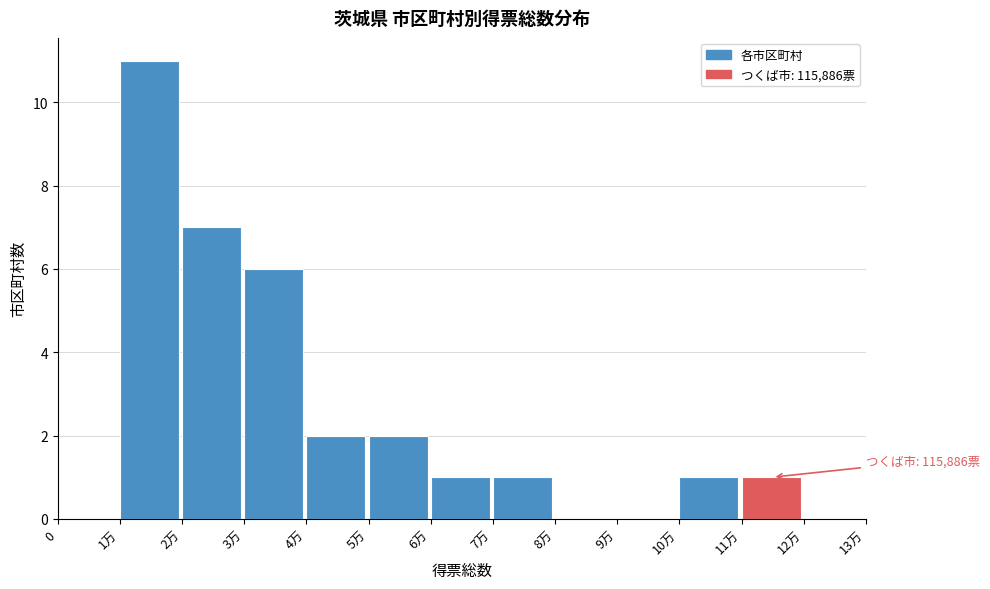

Reading left to right, extract all data points from this chart.

0=0	1万=11	2万=7	3万=6	4万=2	5万=2	6万=1	7万=1	8万=0	9万=0	10万=1	11万=1	12万=0